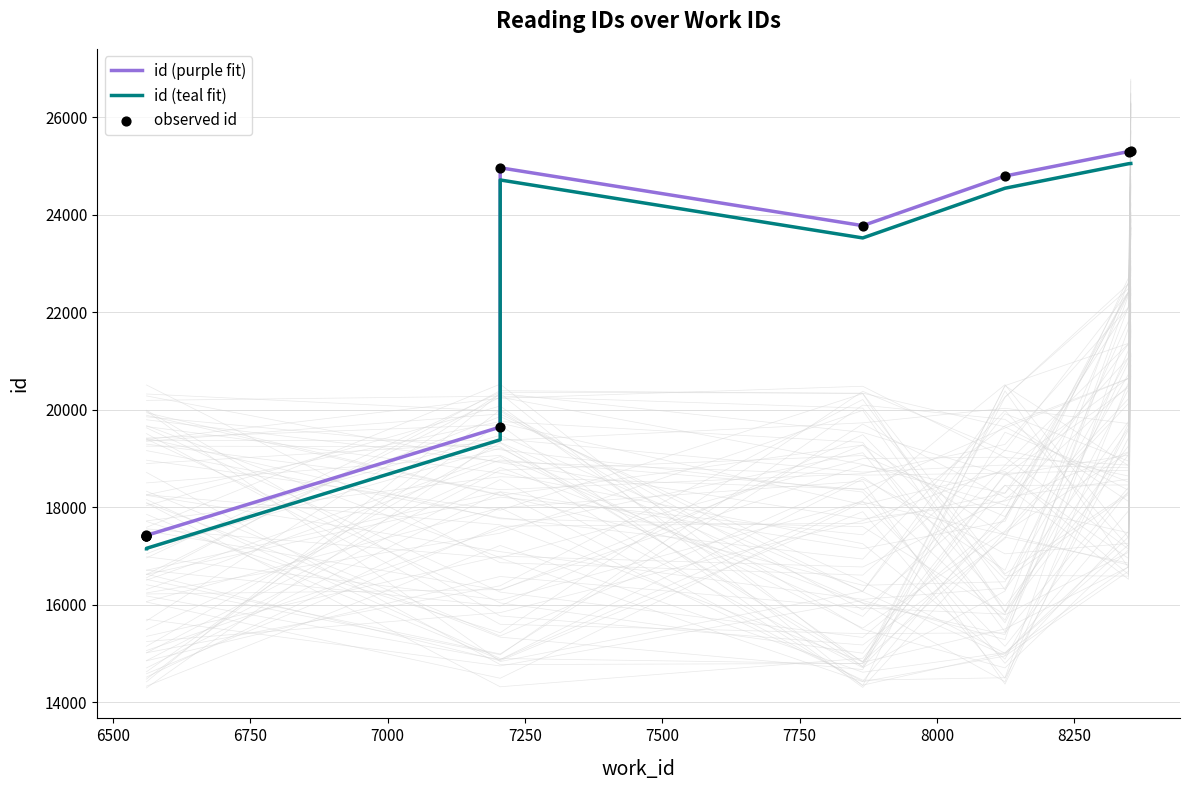

Which series has the largest total across all categories?

id (purple fit)